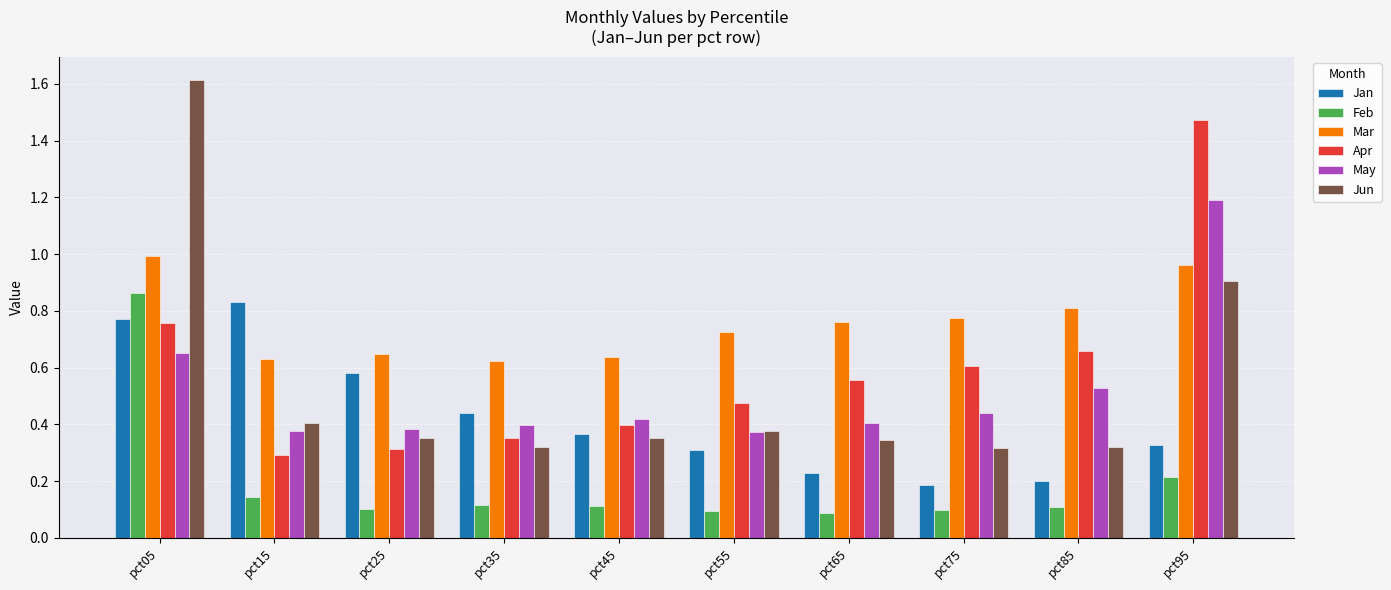

How many Apr values are between 0 and 1?

9